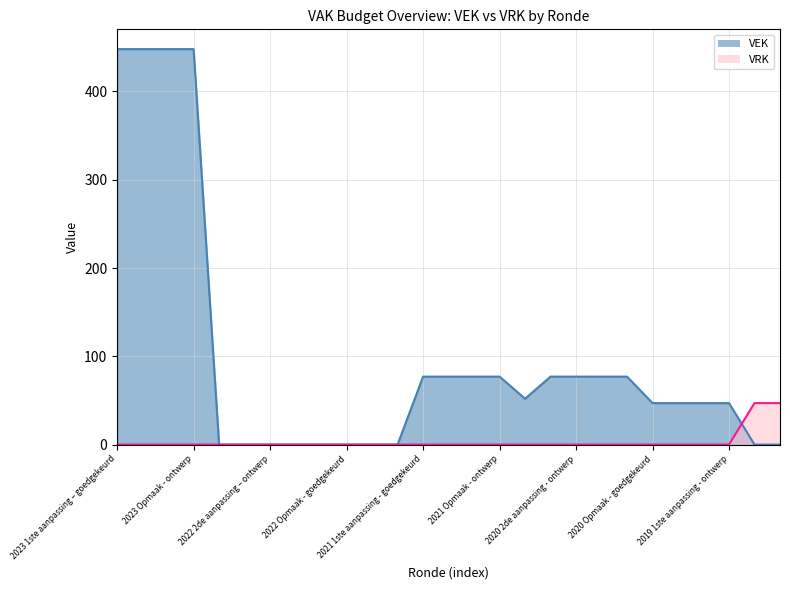

What is the total value across all series at 2021 Opmaak - ontwerp?

77